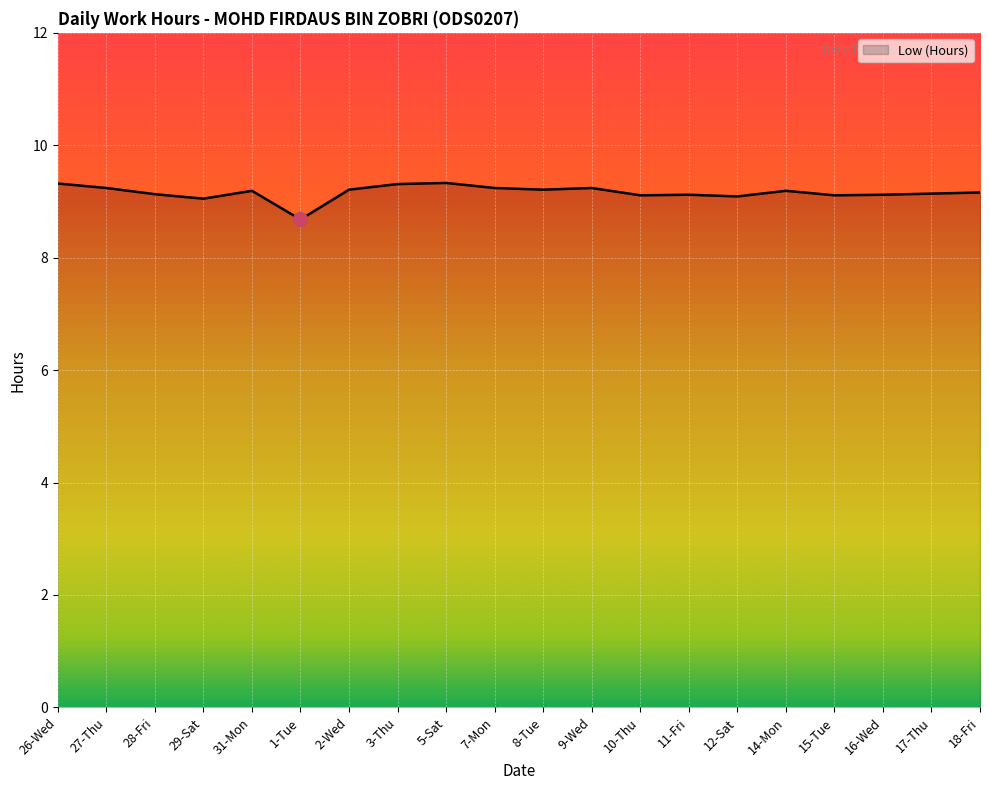

Read the value at 1-Tue.

8.7